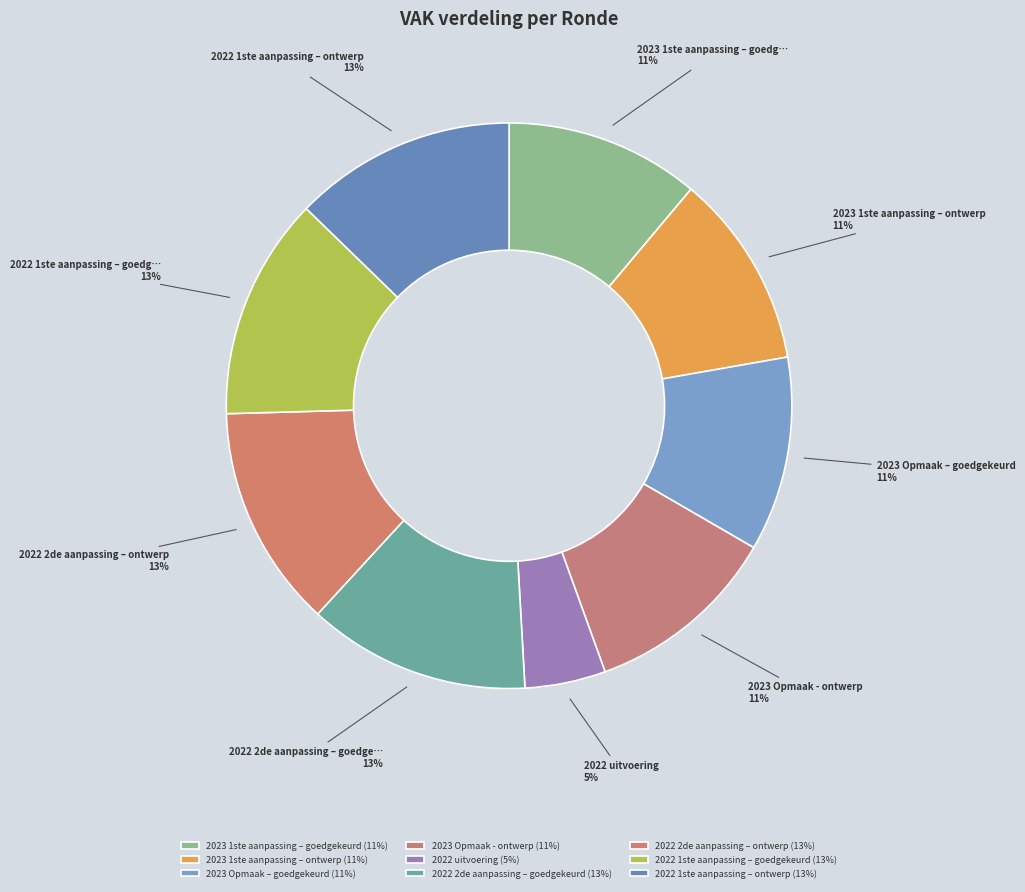

How many slices are in this pie chart?

9